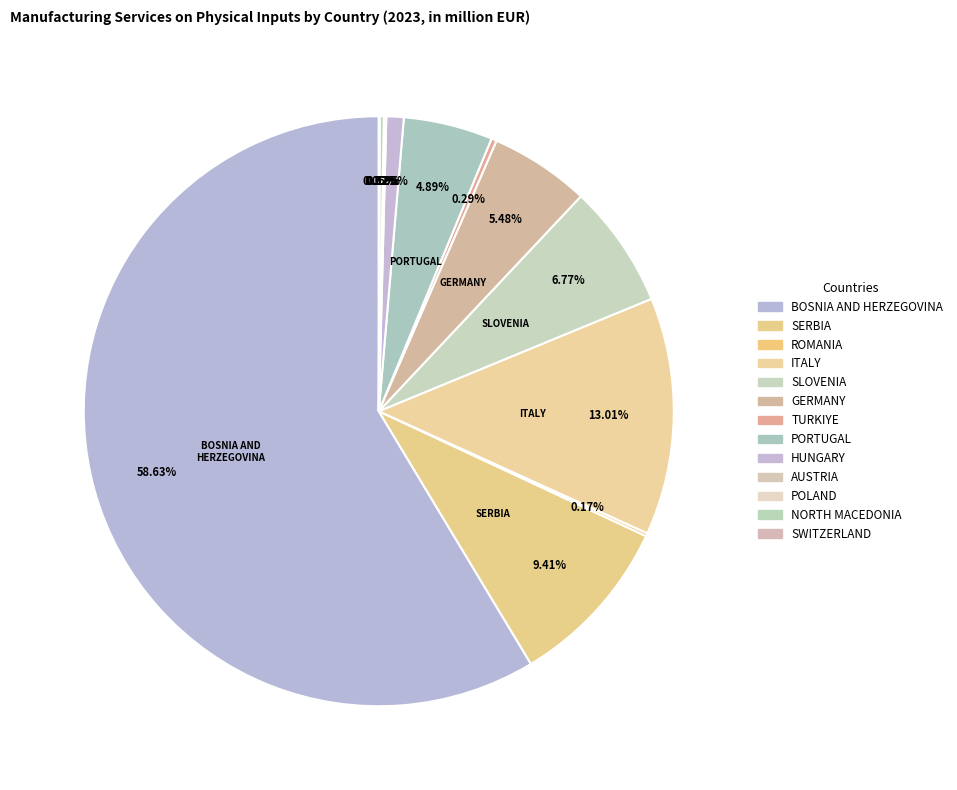

True or false: PORTUGAL accounts for 5% of the total.

True